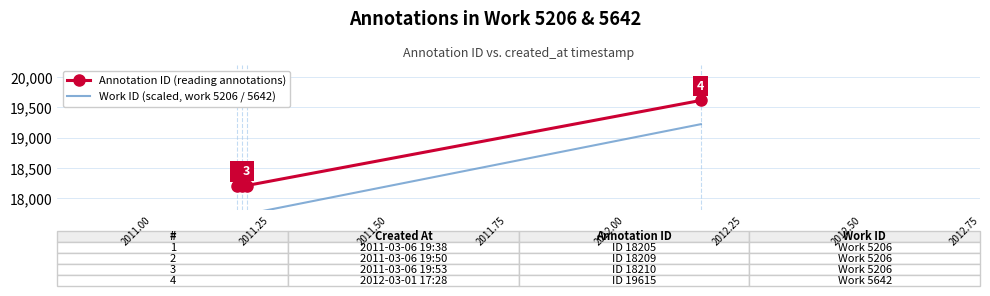

True or false: Work ID (scaled, work 5206 / 5642) has a value of 17737.2 at 2011.00.

True